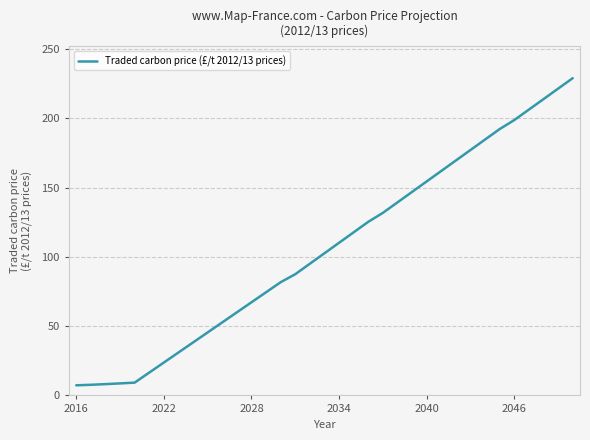

What is the difference between the maximum and minimum values?

221.7